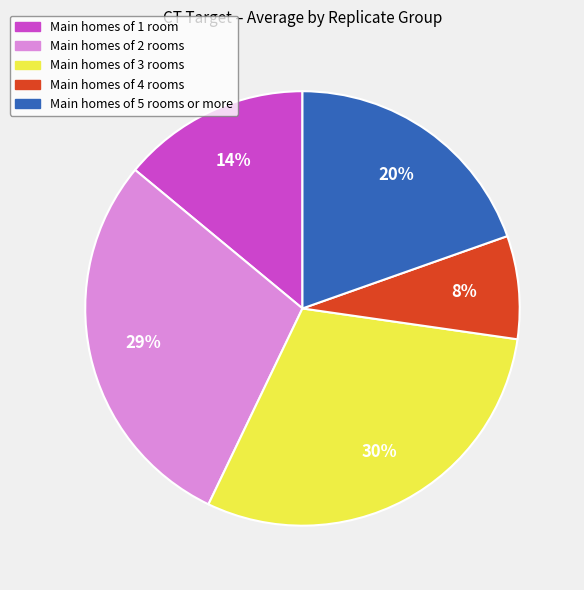

Is there any slice that represents more than half of the pie?

No